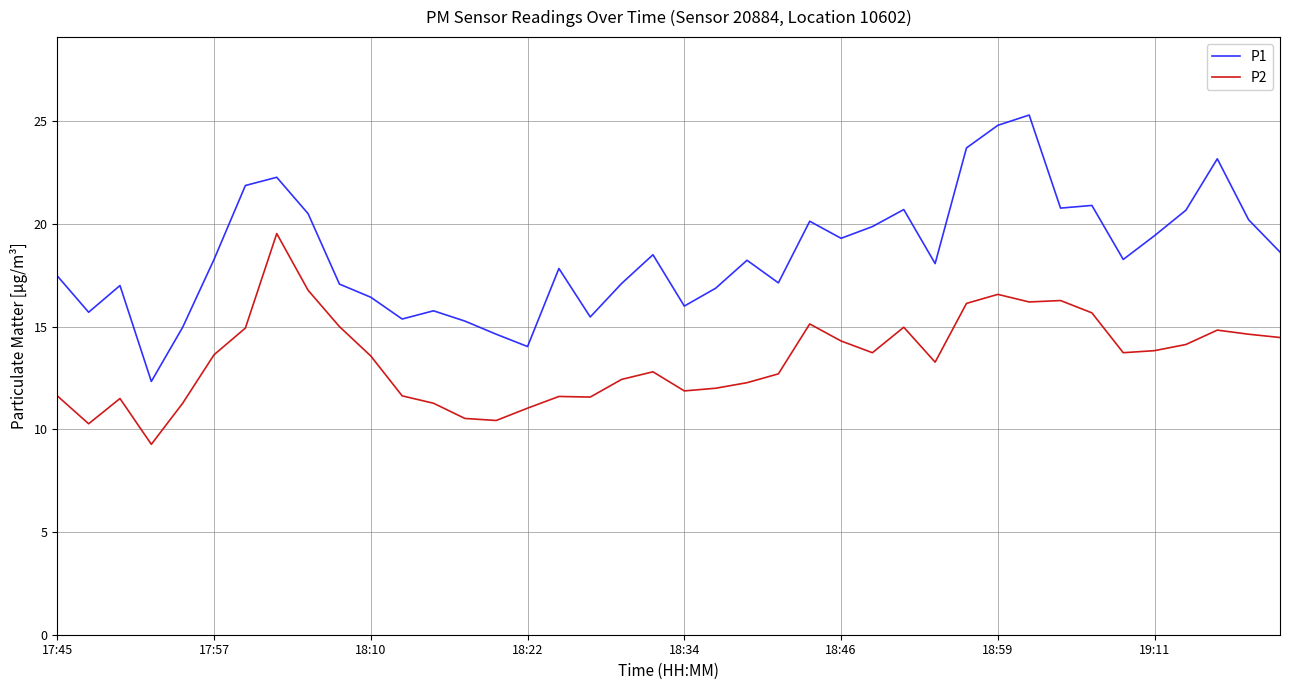

What is the maximum value for P2?

19.5